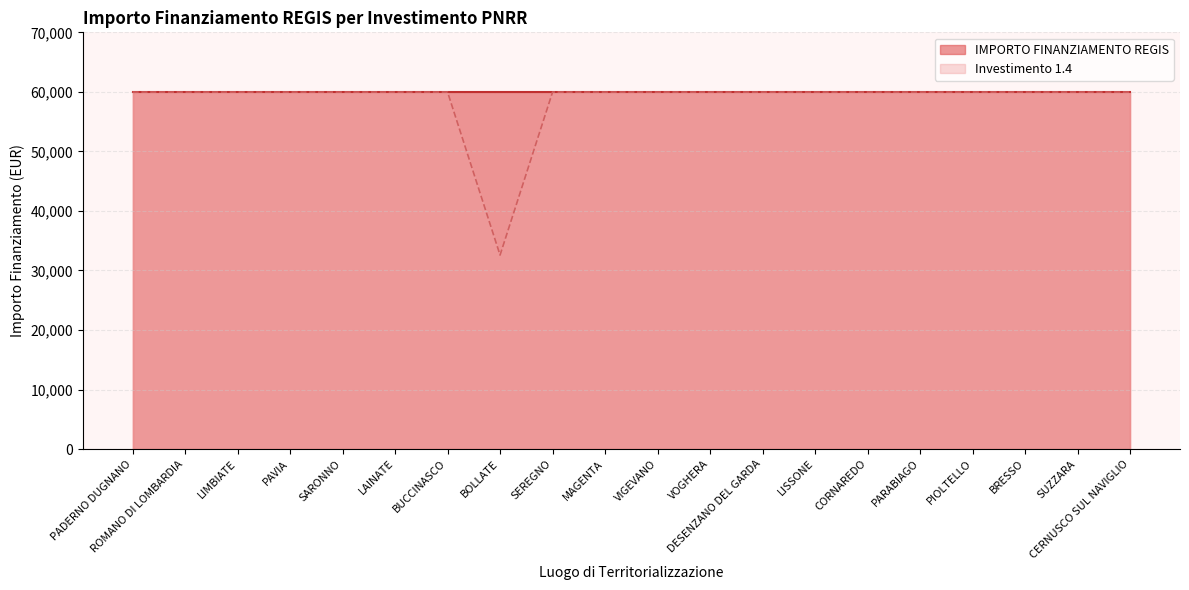

Which series has the largest range (max minus min)?

Investimento 1.4